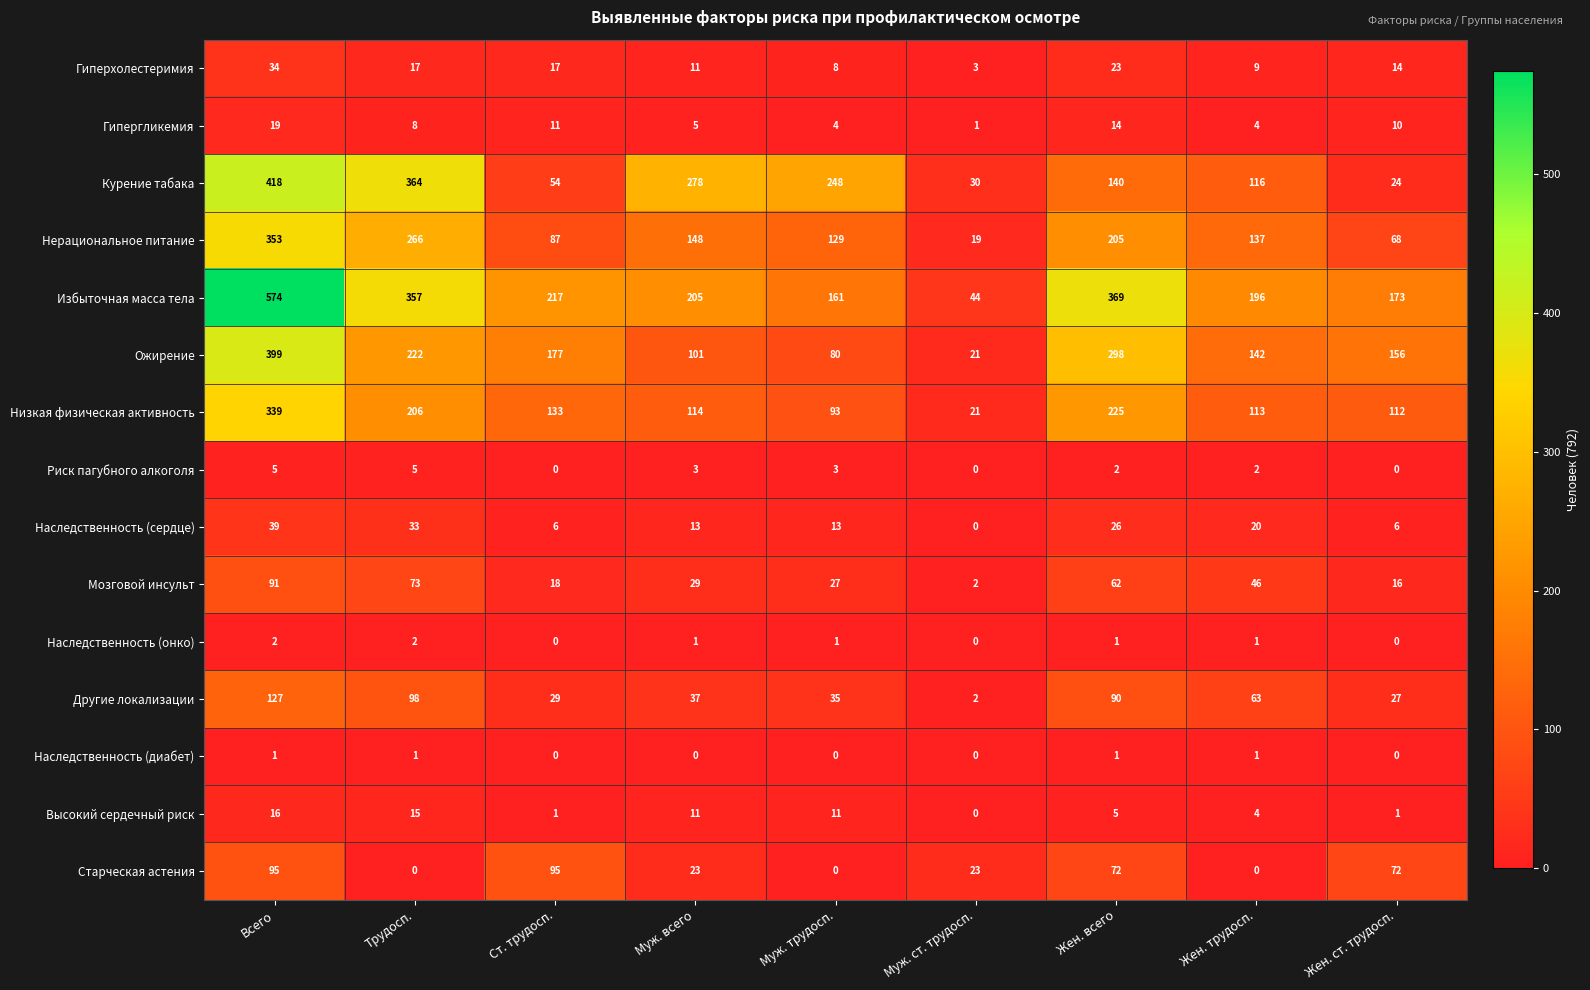

Which category has the lowest value in the Наследственность (сердце) series?

Муж. ст. трудосп.